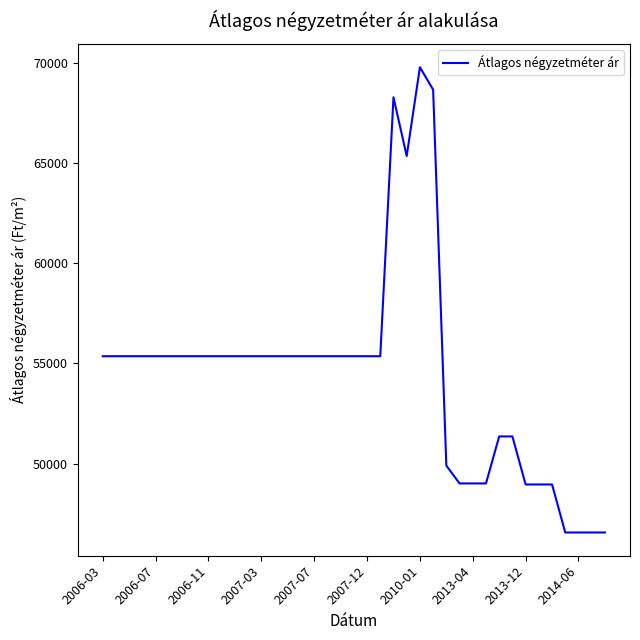

What is the greatest value displayed?

69778